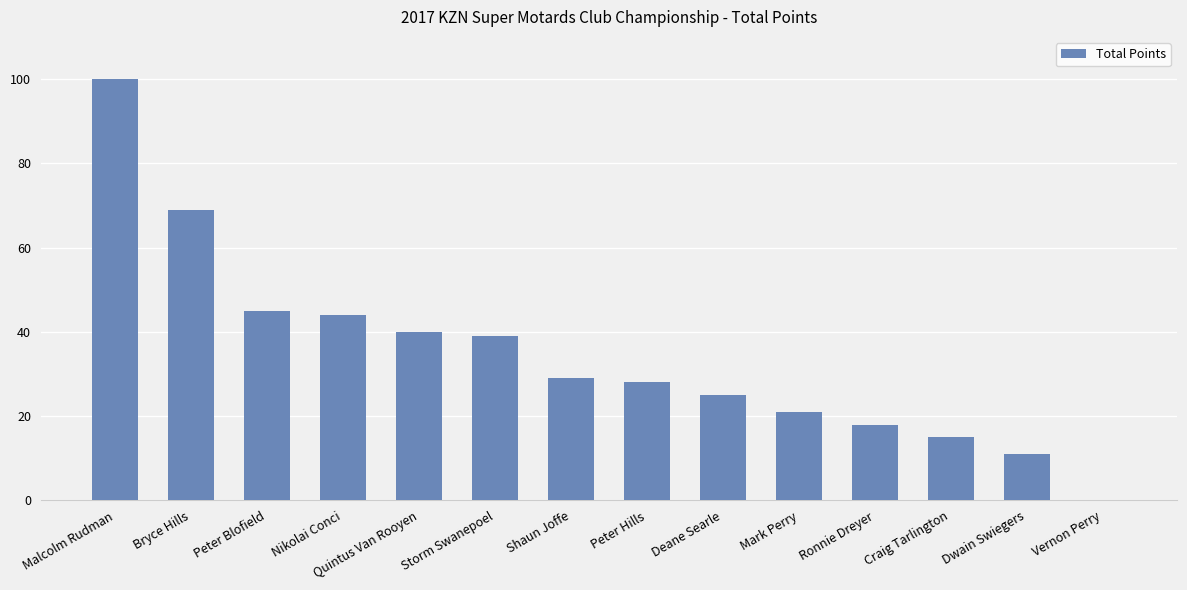

Which label corresponds to the largest value in the chart?

Malcolm Rudman